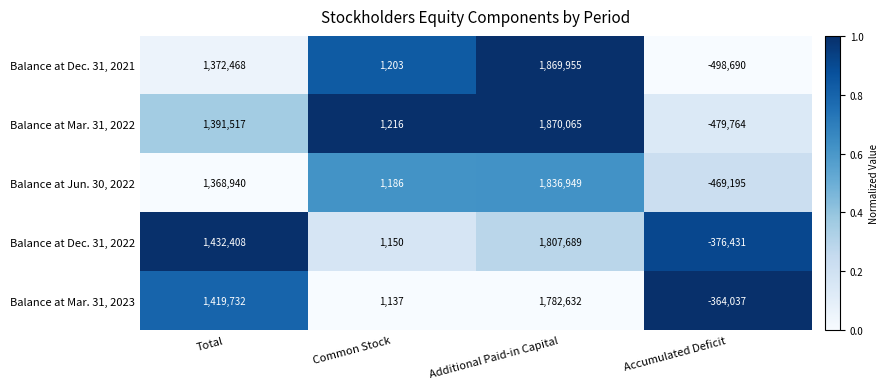

How many series are shown in this chart?

5